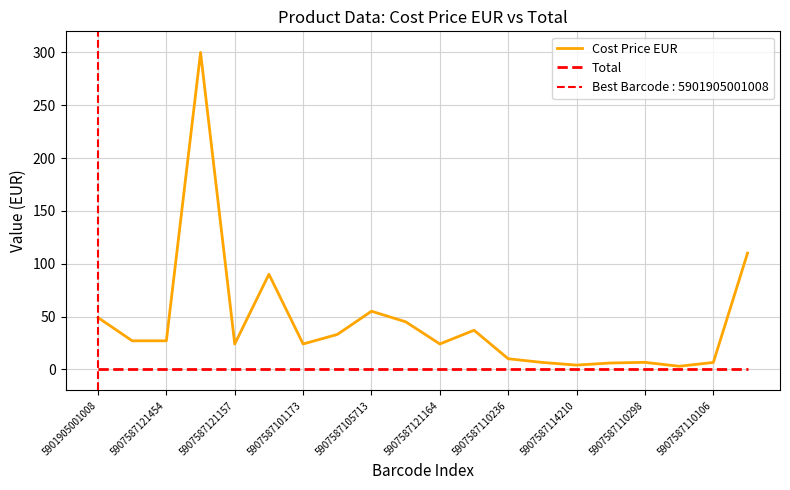

What is the total value across all series at 5907587110236?

10.0